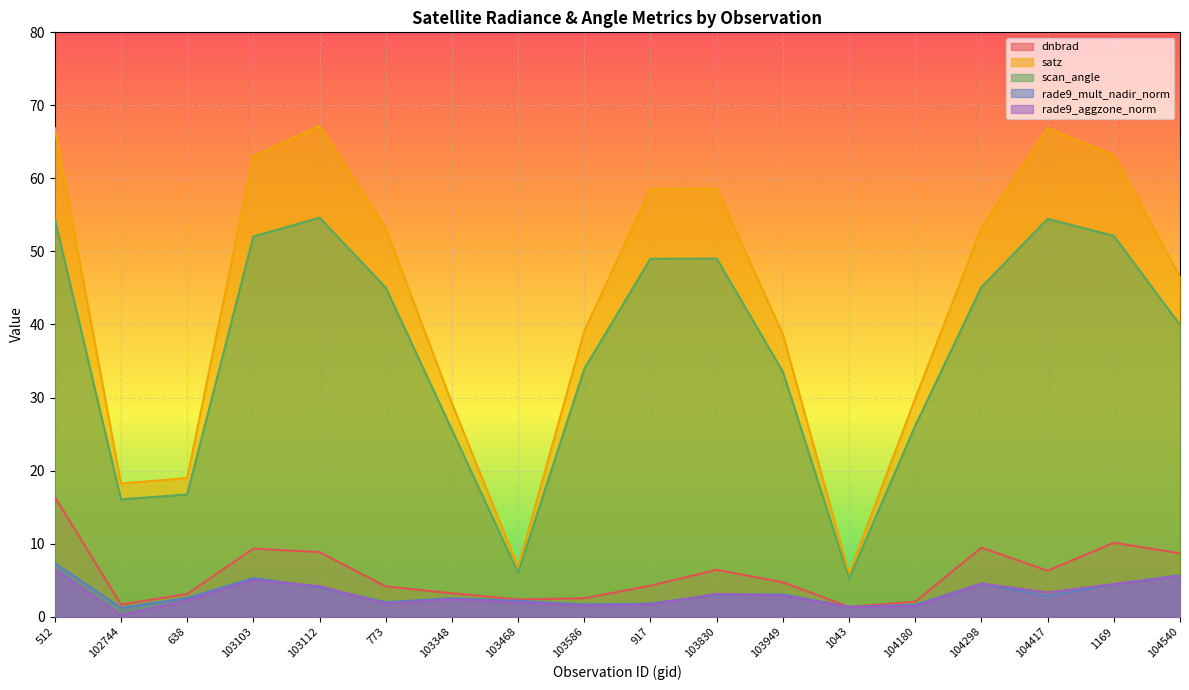

Reading left to right, what are all the values shown in this chart?

dnbrad: 16.4	1.7	3.1	9.3	8.8	4.1	3.2	2.4	2.5	4.2	6.4	4.7	1.3	2.1	9.4	6.3	10.1	8.7
satz: 66.9	18.2	19.0	63.0	67.2	53.1	29.2	6.8	39.1	58.6	58.6	38.7	5.9	29.9	53.2	66.9	63.2	46.5
scan_angle: 54.5	16.1	16.7	52.0	54.6	45.1	25.6	6.0	33.9	49.0	49.0	33.5	5.2	26.1	45.1	54.5	52.1	39.9
rade9_mult_nadir_norm: 7.3	1.2	2.5	5.3	4.0	2.0	2.5	2.2	1.7	1.8	3.0	3.0	1.3	1.6	4.5	2.8	4.4	5.7
rade9_aggzone_norm: 6.5	0.2	2.2	5.0	4.2	1.8	2.4	2.0	1.5	1.6	3.1	2.8	1.3	1.4	4.5	3.3	4.5	5.6